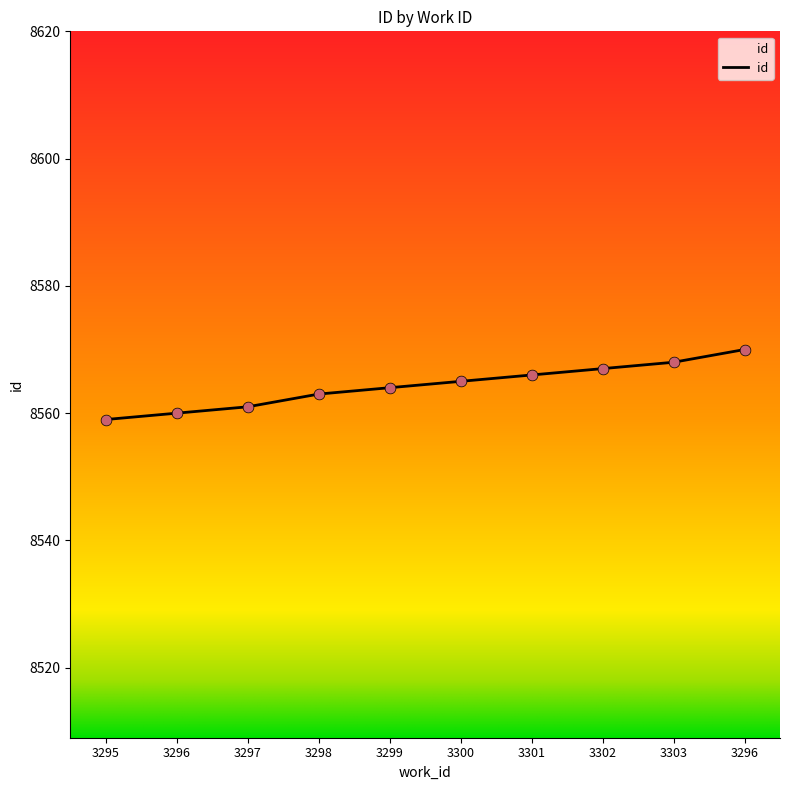

How many lines are shown in the chart?

1